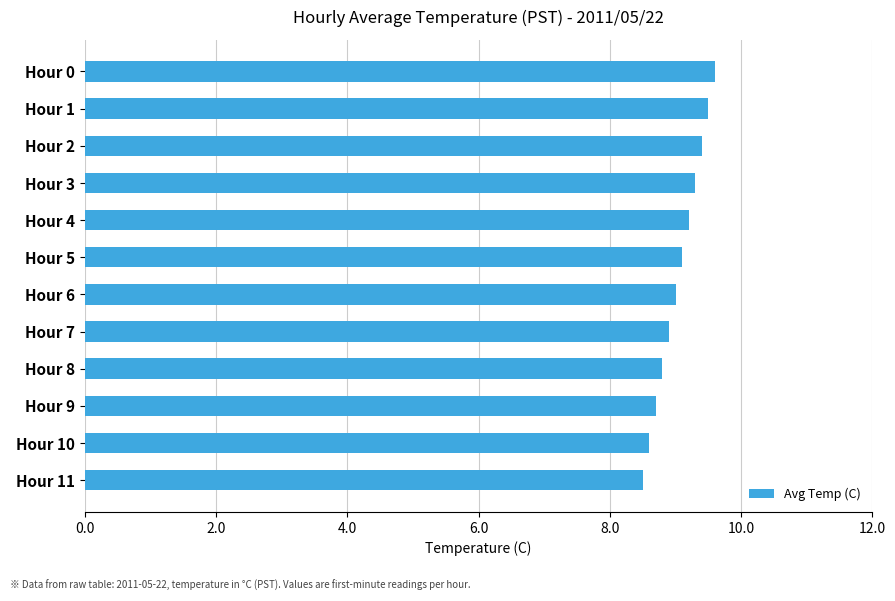

List the labels in order of value, largest first.

Hour 0, Hour 1, Hour 2, Hour 3, Hour 4, Hour 5, Hour 6, Hour 7, Hour 8, Hour 9, Hour 10, Hour 11